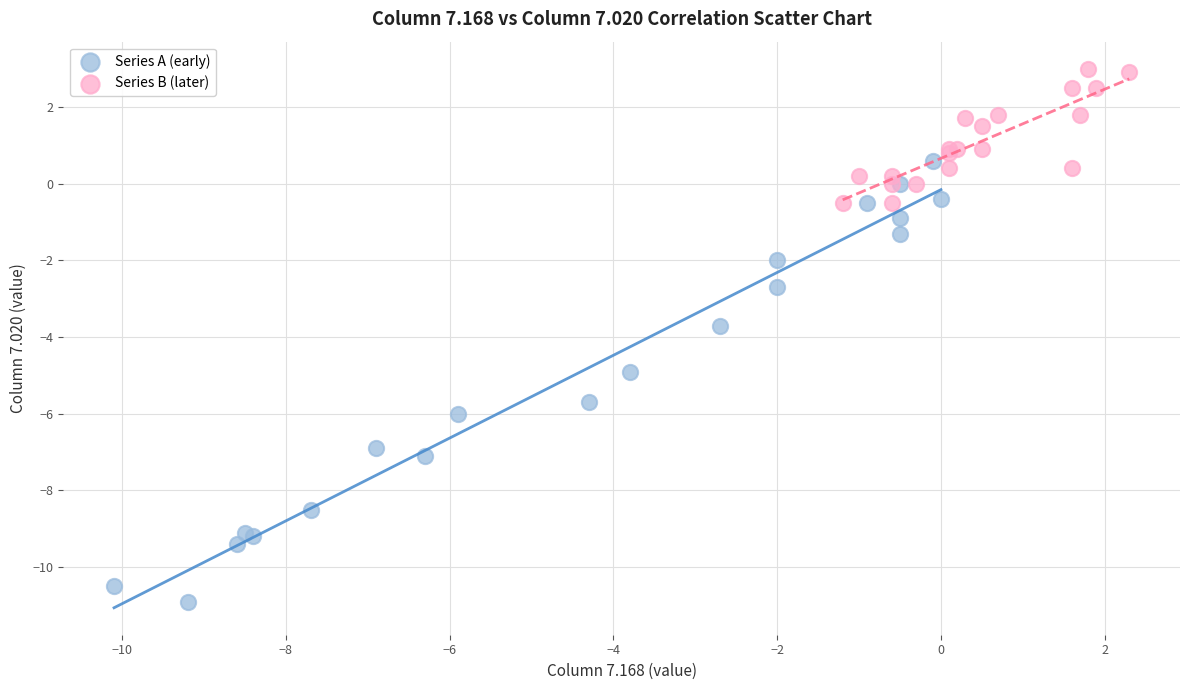

Which series has the widest spread of Y values?

Series A (early)